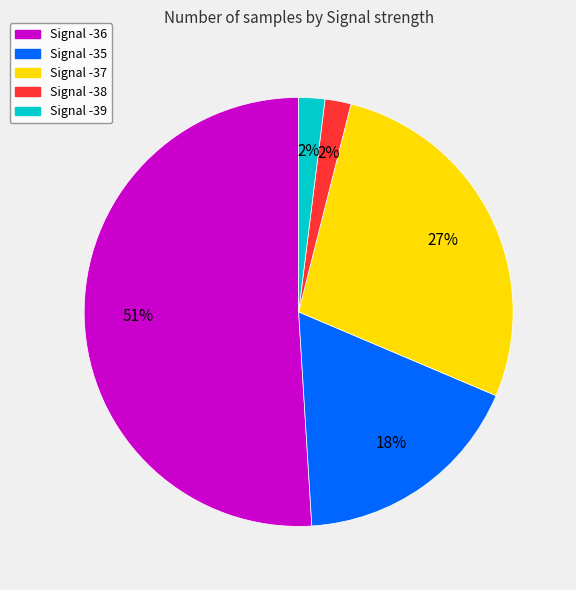

What is the largest slice in the pie chart?

Signal -36